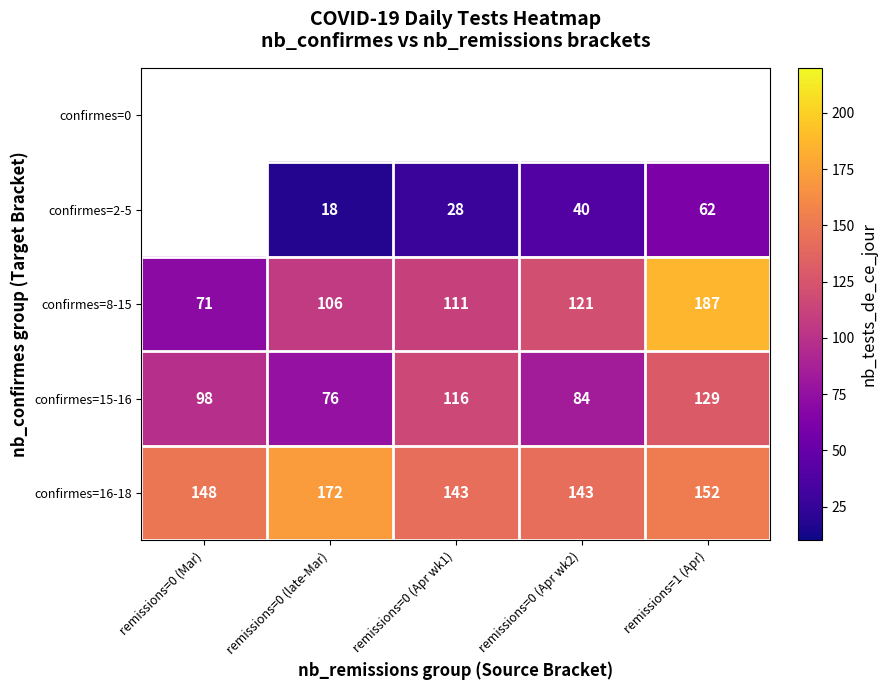

What is the approximate value of confirmes=8-15 at remissions=0 (Apr wk1)?

111